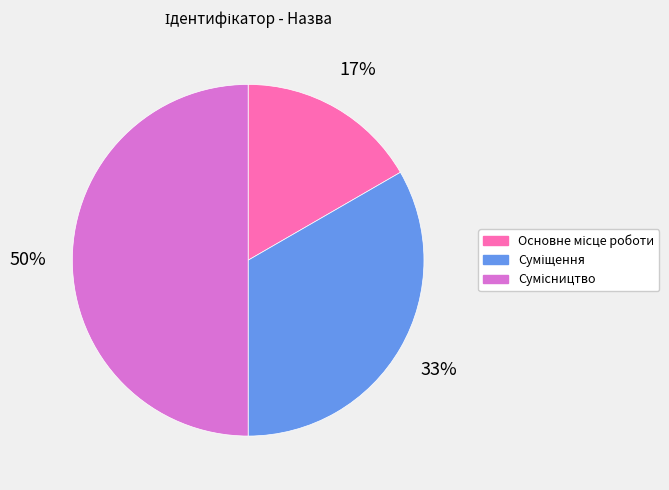

To the nearest percent, what is the average slice percentage?

33%